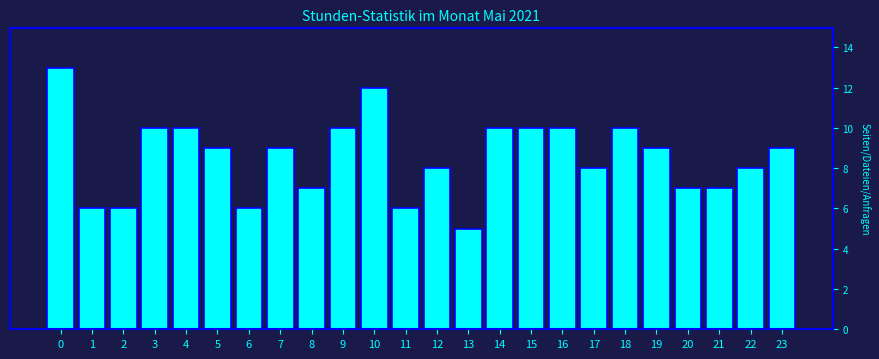

Reading left to right, what are all the values shown in this chart?

13	6	6	10	10	9	6	9	7	10	12	6	8	5	10	10	10	8	10	9	7	7	8	9